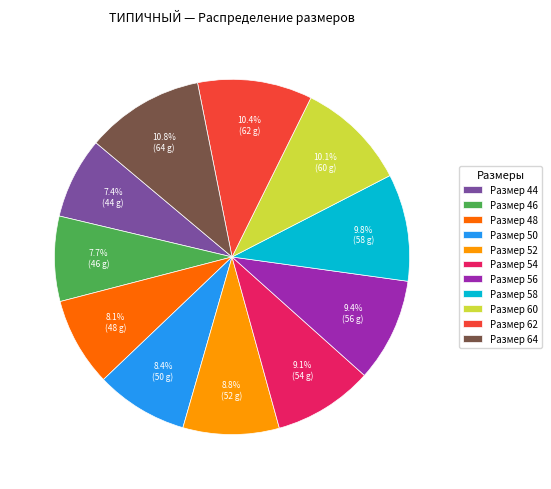

How much of the chart is everything except Размер 48?

91.9%